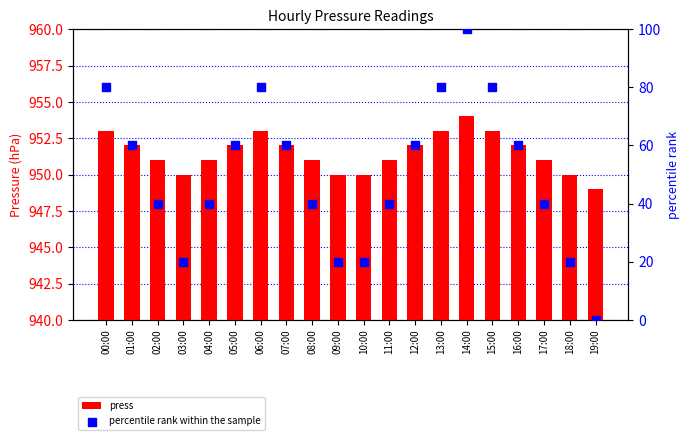

Is the value of percentile rank within the sample at 01:00 greater than the value of press at 02:00?

No